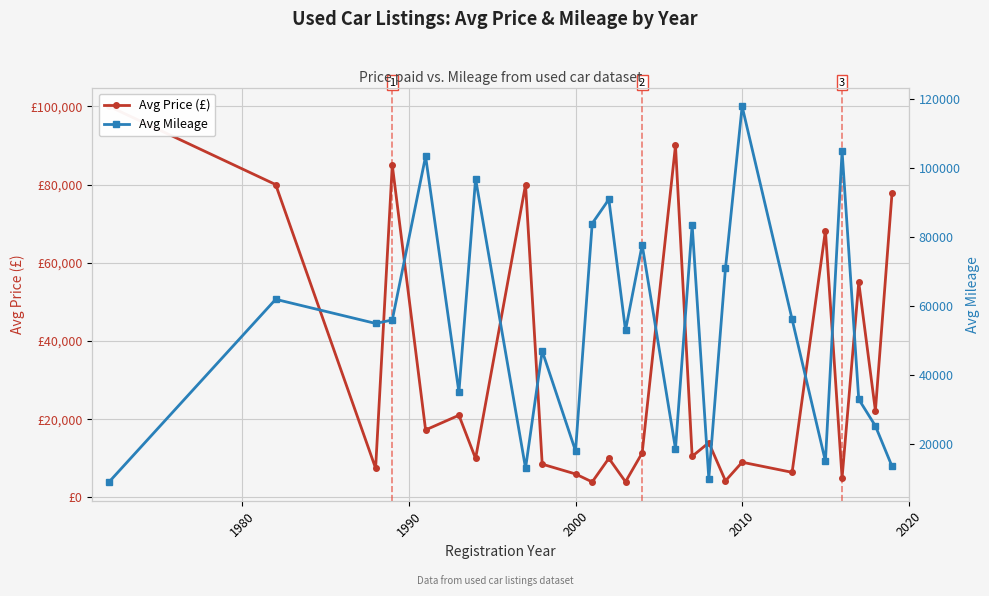

What is the maximum value shown in the chart?

118000.0